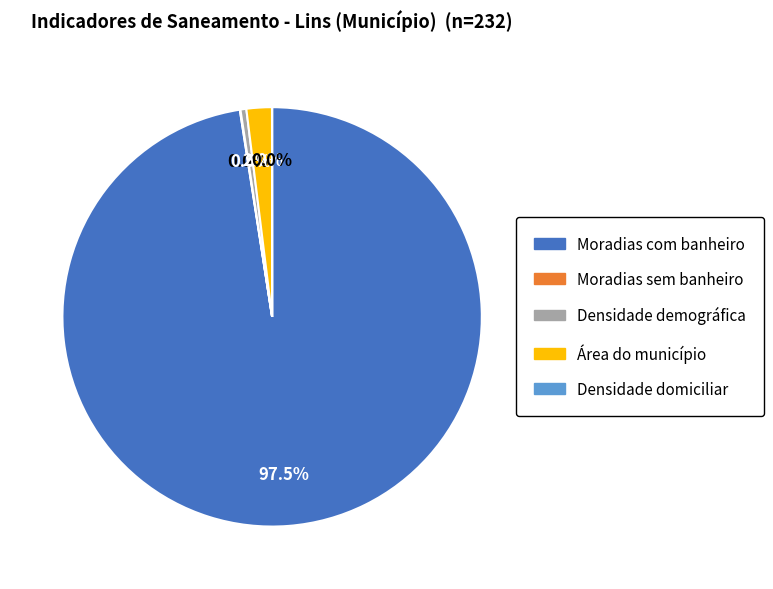

True or false: Área do município accounts for 16% of the total.

False